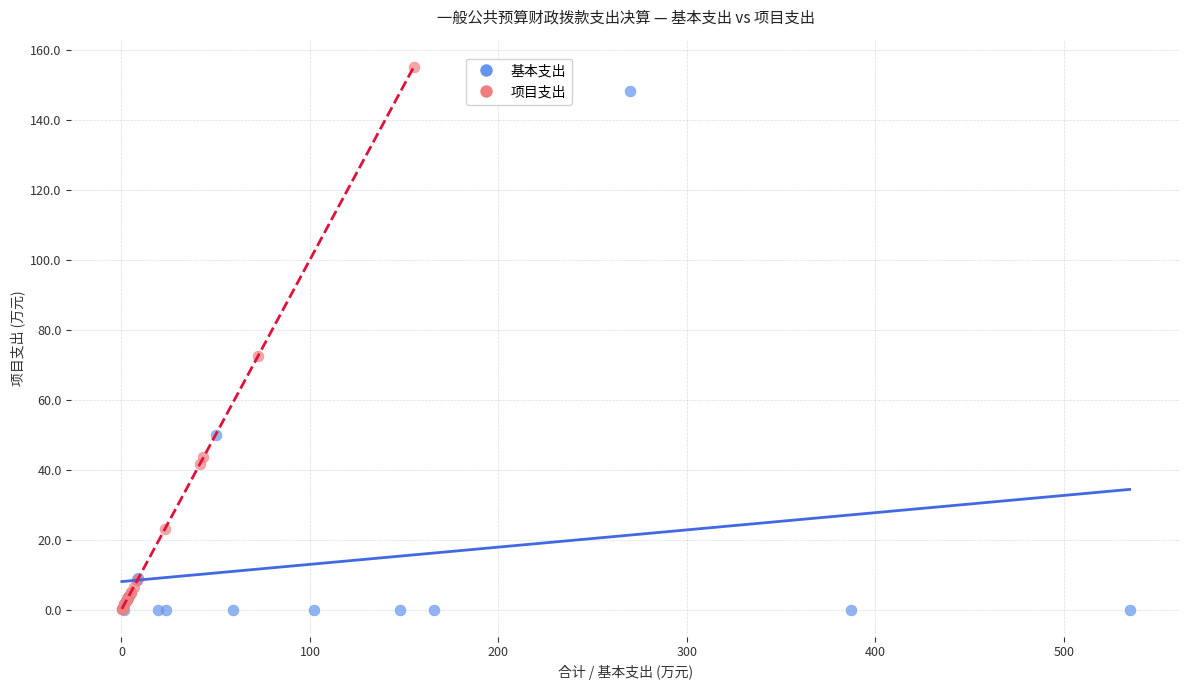

Which series reaches the maximum Y coordinate?

项目支出